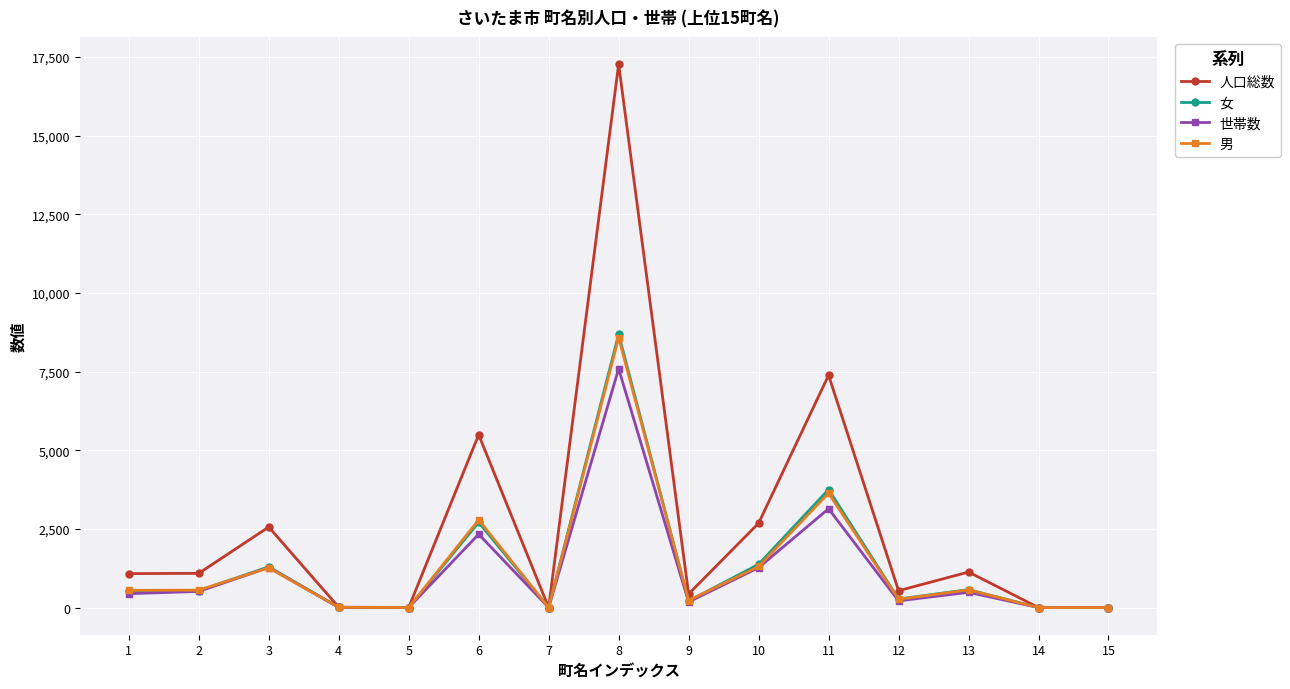

Between 3 and 13, which series saw the biggest shift?

人口総数